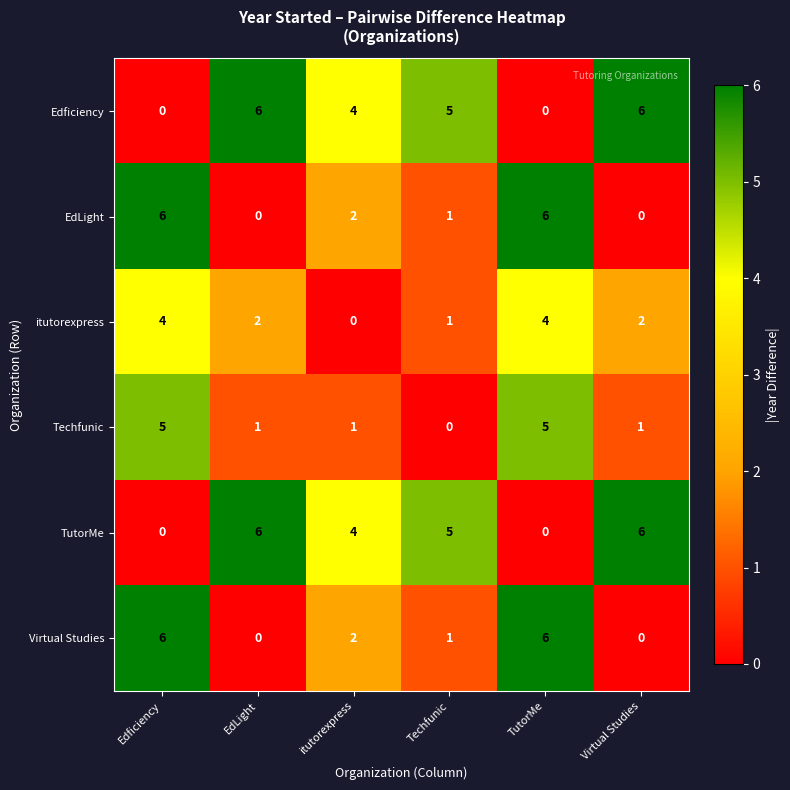

What is the spread (max minus min) of values at TutorMe?

6